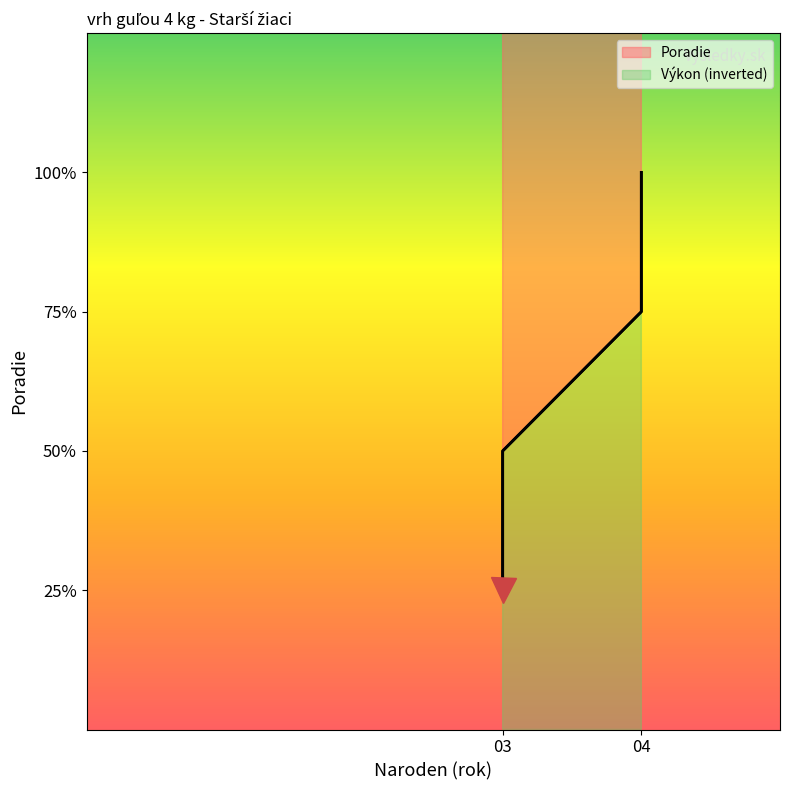

How many values are between 2 and 4?

3